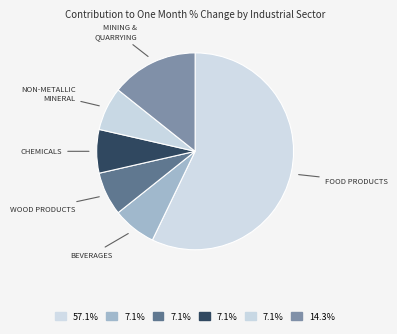

How many slices are in this pie chart?

6